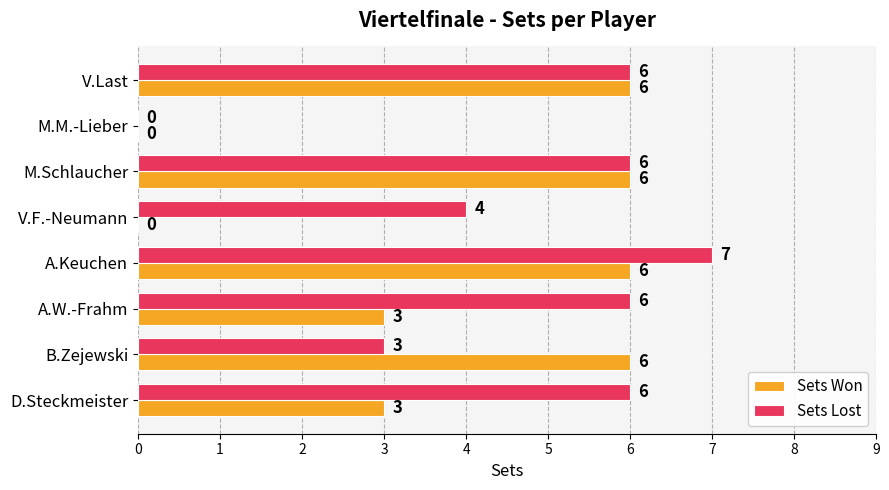

Which series changed the most between V.F.-Neumann and A.Keuchen?

Sets Won